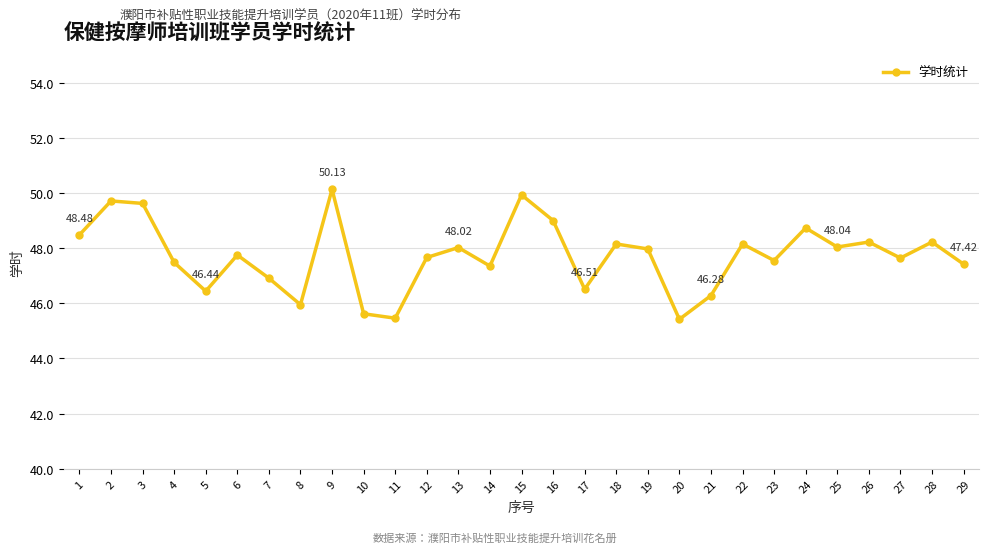

What is the value of the 1st point from the left?

48.5